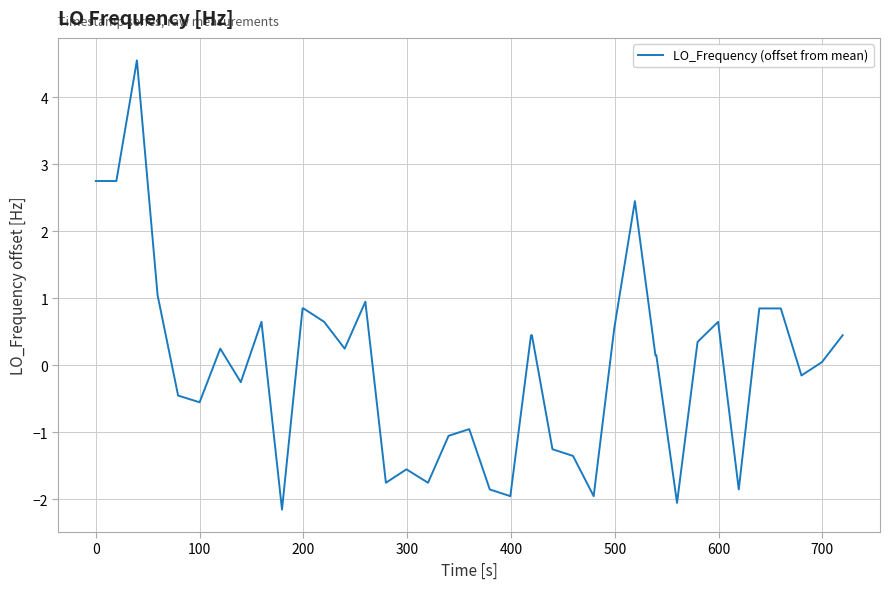

What is the maximum value shown in the chart?

4.5